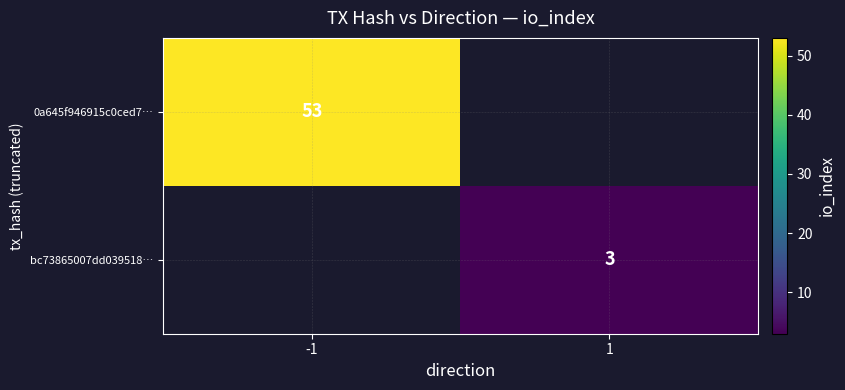

True or false: bc73865007dd039518… has a value of 4 at 1.

False